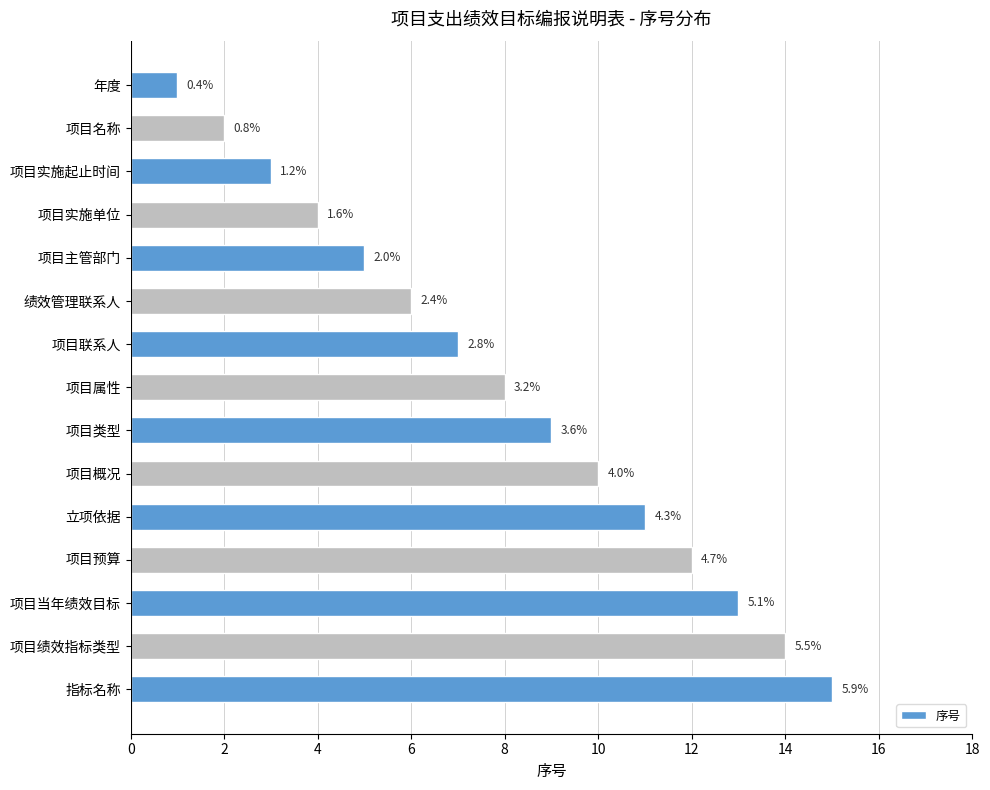

Does the chart contain any negative values?

No